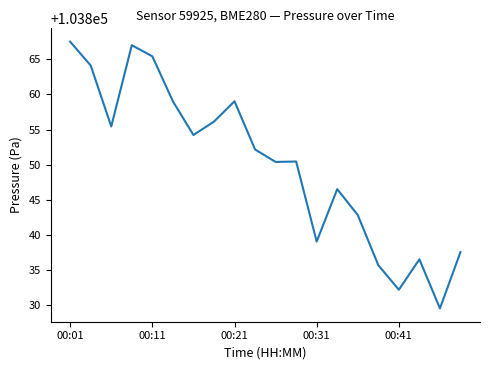

What is the greatest value displayed?

103867.5